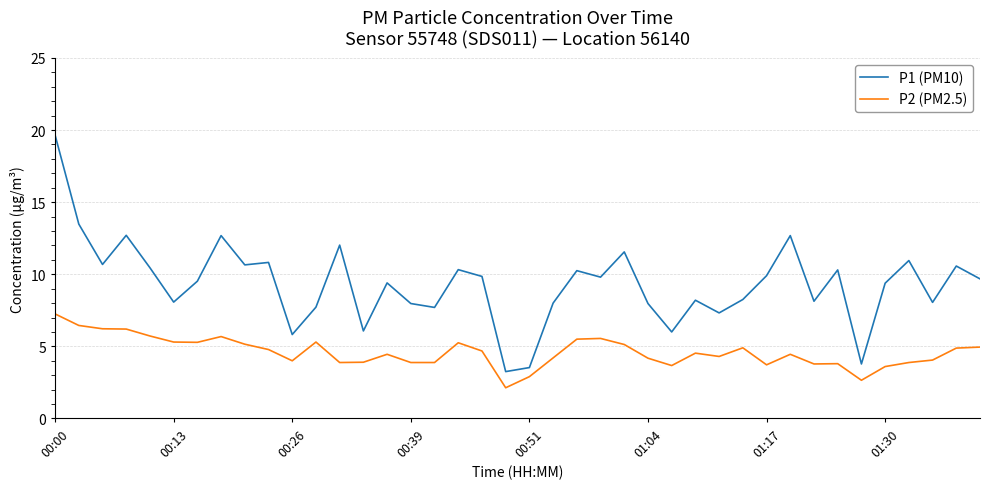

True or false: P2 (PM2.5) and P1 (PM10) cross at least once.

False